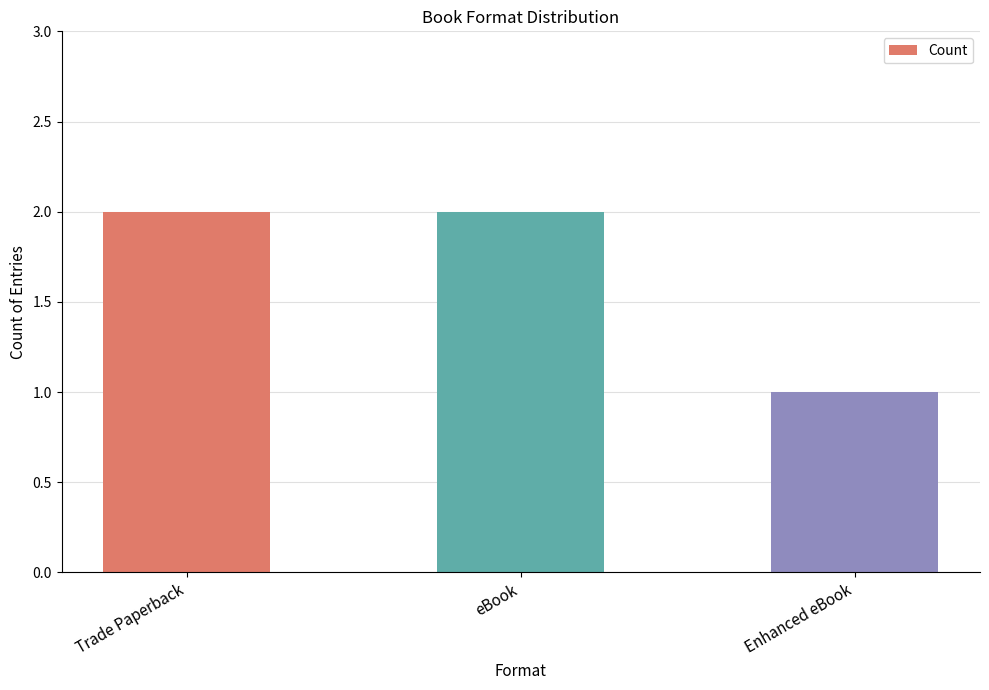

What is the ratio of the value at Trade Paperback to the value at Enhanced eBook?

2.0